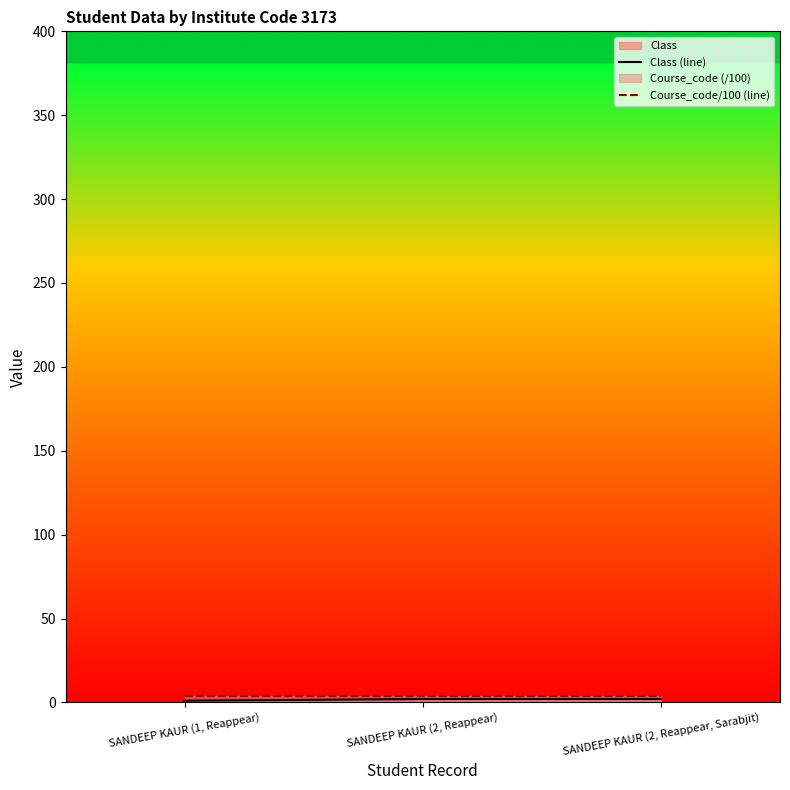

Rank the series at SANDEEP KAUR (2, Reappear) from highest to lowest value.

Course_code/100 (line), Class (line)